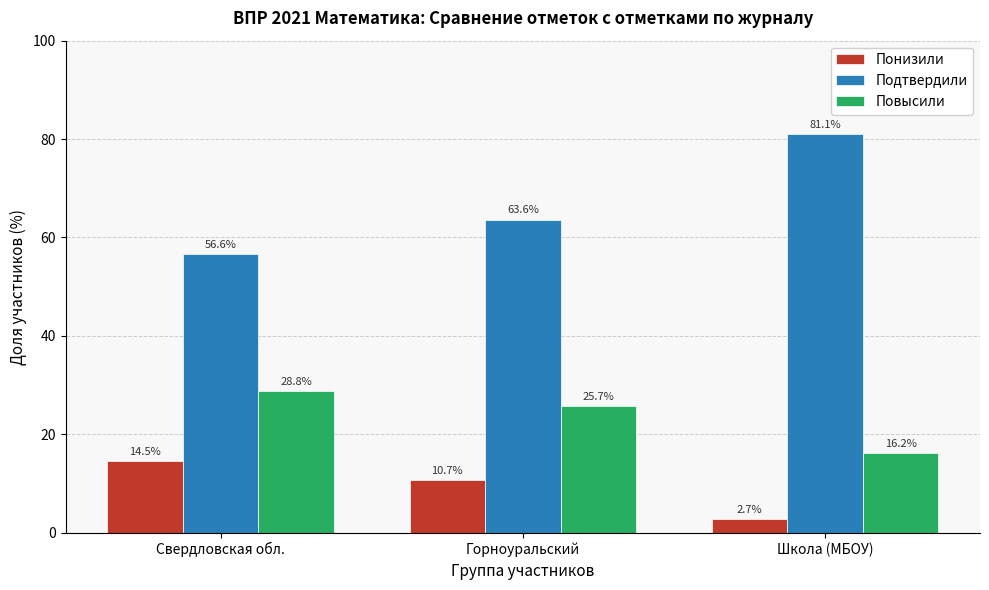

True or false: Повысили has a value of 13.5 at Свердловская обл..

False